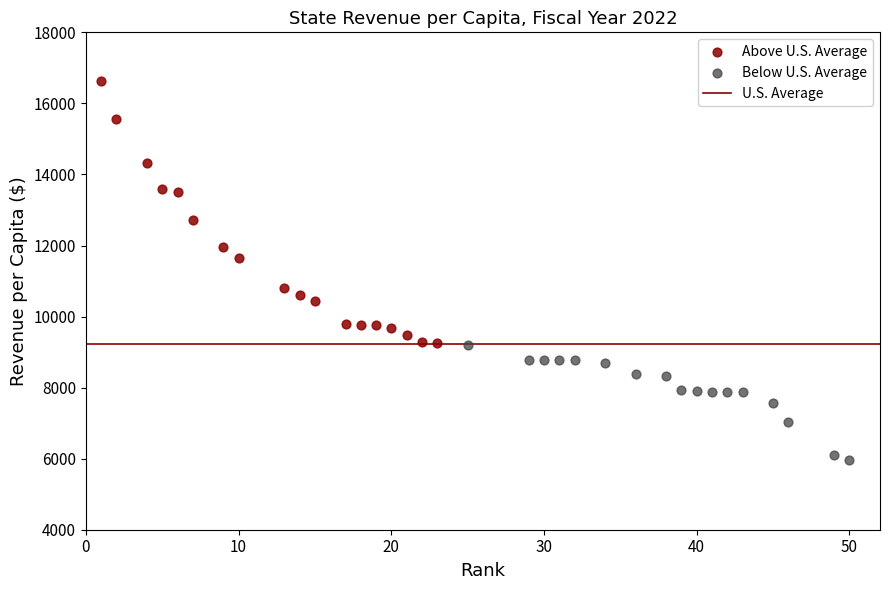

Which series reaches the maximum Y coordinate?

Above U.S. Average